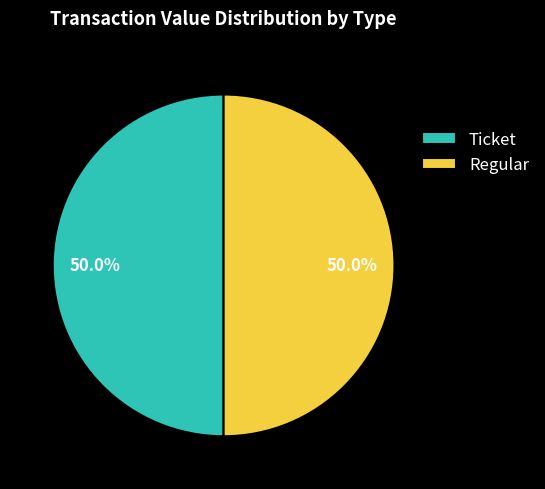

Combined, what portion of the pie is Regular and Ticket?

100.0%